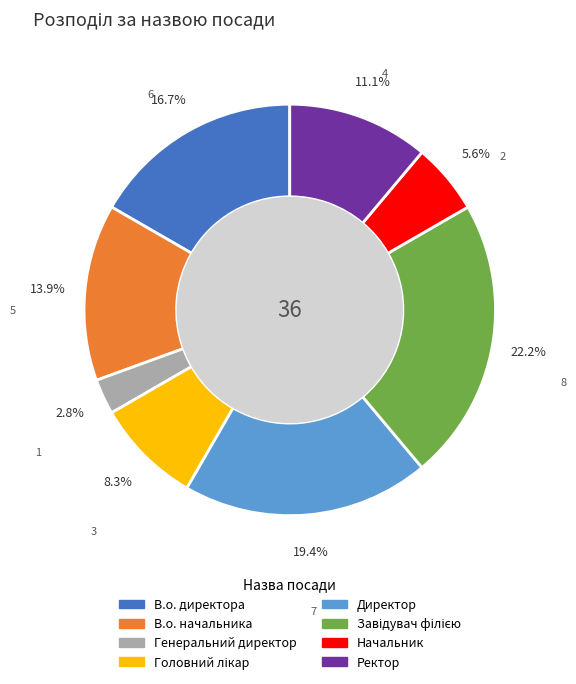

How many slices are in this pie chart?

8